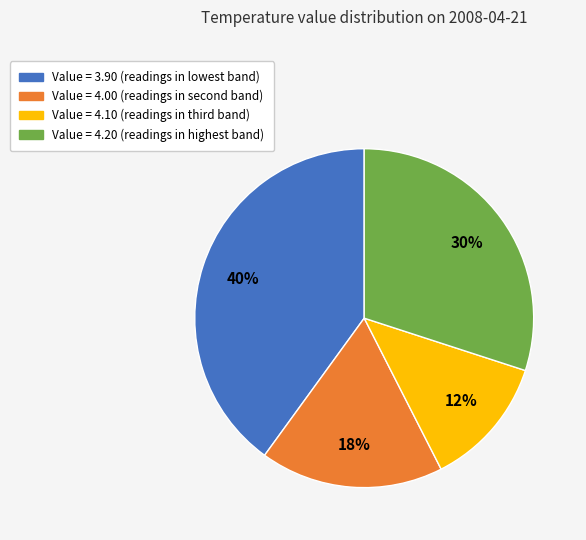

Does any single category account for the majority?

No